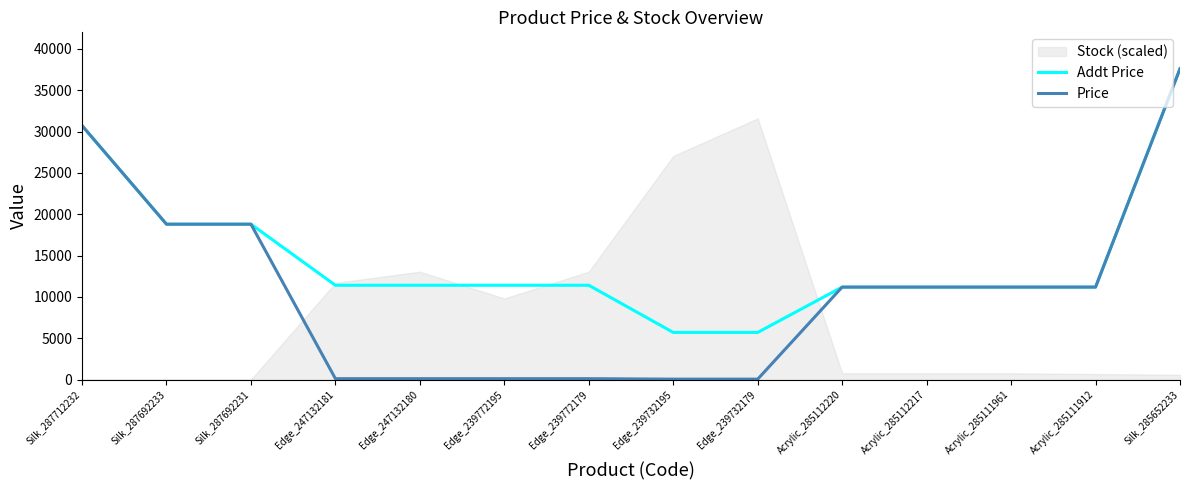

Reading left to right, what are all the values shown in this chart?

Addt Price: 30717.1	18796.8	18796.8	11410.0	11410.0	11410.0	11410.0	5705.0	5705.0	11188.2	11188.2	11188.2	11188.2	37593.6
Price: 30717.1	18796.8	18796.8	114.1	114.1	114.1	114.1	57.0	57.0	11188.2	11188.2	11188.2	11188.2	37593.6